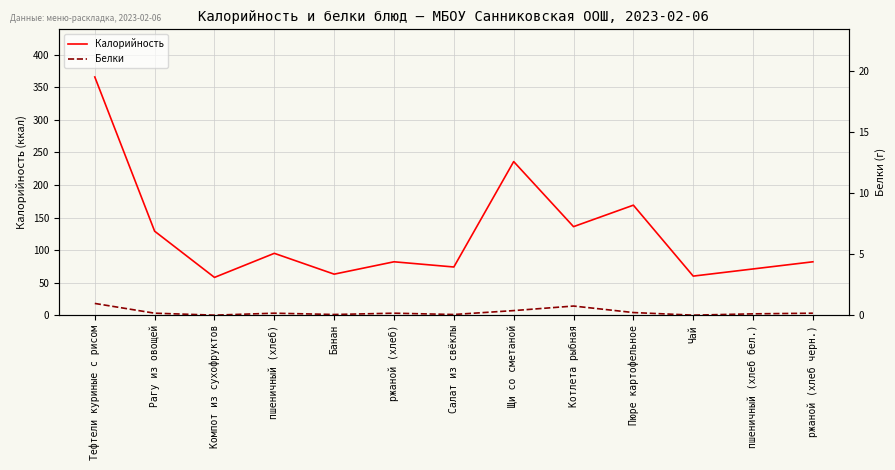

Which has a higher value, Рагу из овощей or Щи со сметаной?

Щи со сметаной